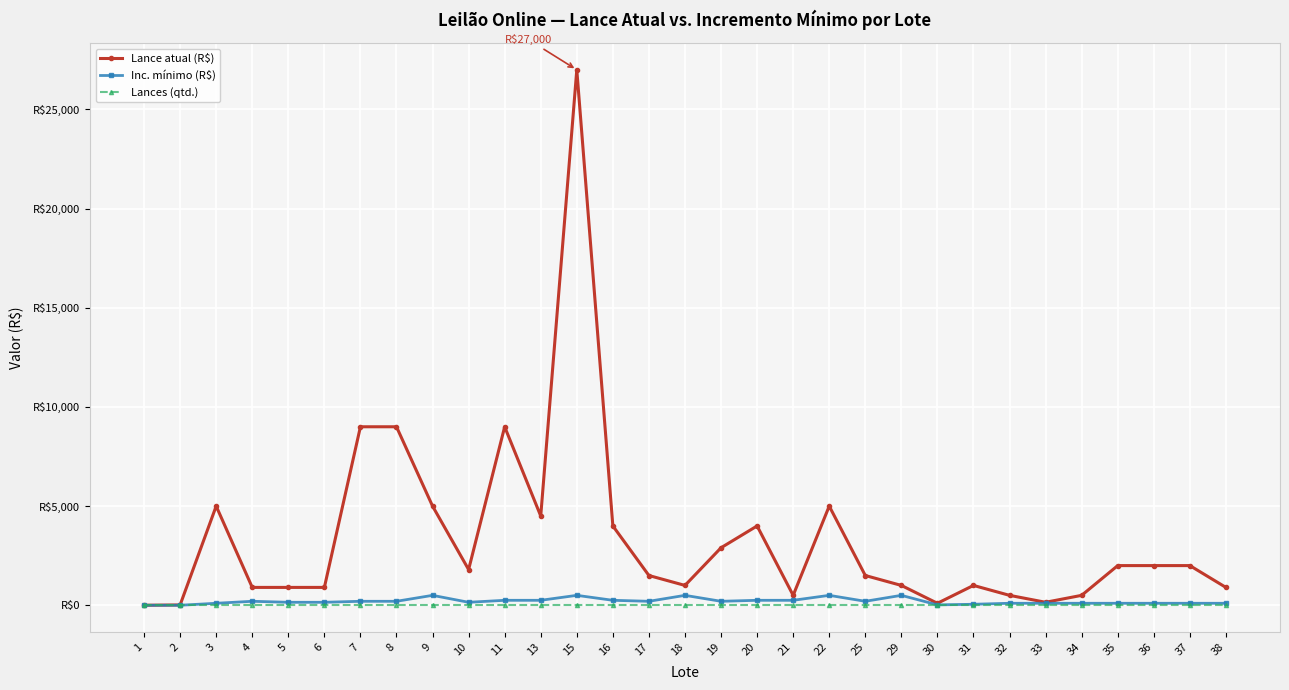

Reading left to right, what are all the values shown in this chart?

Lance atual (R$): 0.0	16.0	5000.0	900.0	900.0	900.0	9000.0	9000.0	5000.0	1800.0	9000.0	4500.0	27000.0	4000.0	1500.0	1000.0	2900.0	4000.0	500.0	5000.0	1500.0	1000.0	100.0	1000.0	500.0	150.0	500.0	2000.0	2000.0	2000.0	900.0
Inc. mínimo (R$): 0.1	0.5	100.0	200.0	150.0	150.0	200.0	200.0	500.0	150.0	250.0	250.0	500.0	250.0	200.0	500.0	200.0	250.0	250.0	500.0	200.0	500.0	20.0	50.0	100.0	100.0	100.0	100.0	100.0	100.0	100.0
Lances (qtd.): 0.0	0.0	0.0	0.0	0.0	0.0	0.0	0.0	0.0	0.0	0.0	0.0	0.0	0.0	0.0	0.0	0.0	0.0	0.0	0.0	0.0	0.0	0.0	0.0	0.0	0.0	0.0	0.0	0.0	0.0	0.0